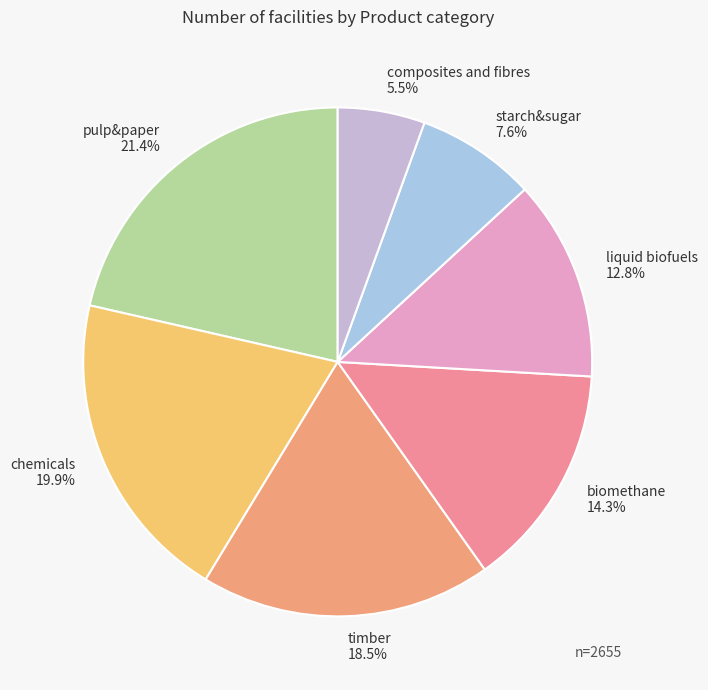

To the nearest percent, what portion does starch&sugar represent?

8%